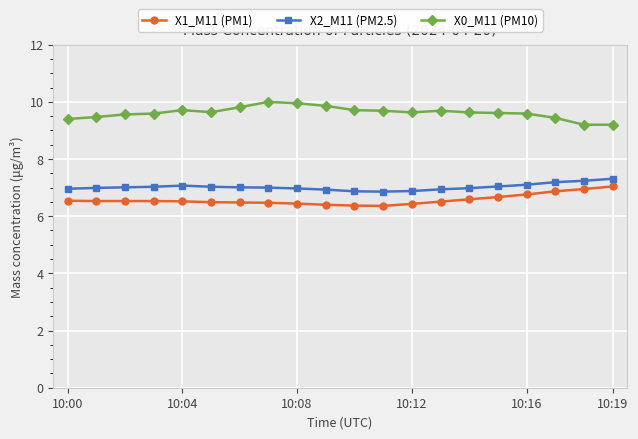

What is the sum of all X0_M11 (PM10) values?

192.4